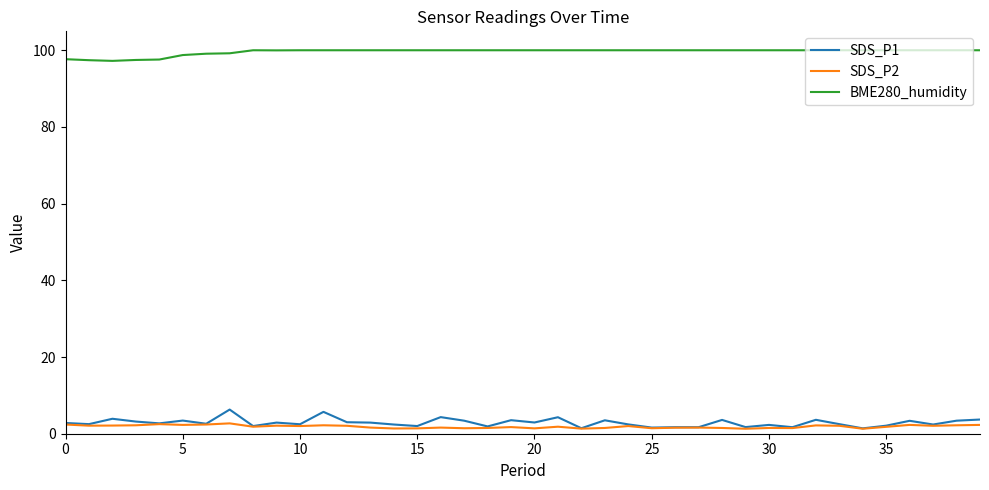

What is the average value of the BME280_humidity series?

99.6